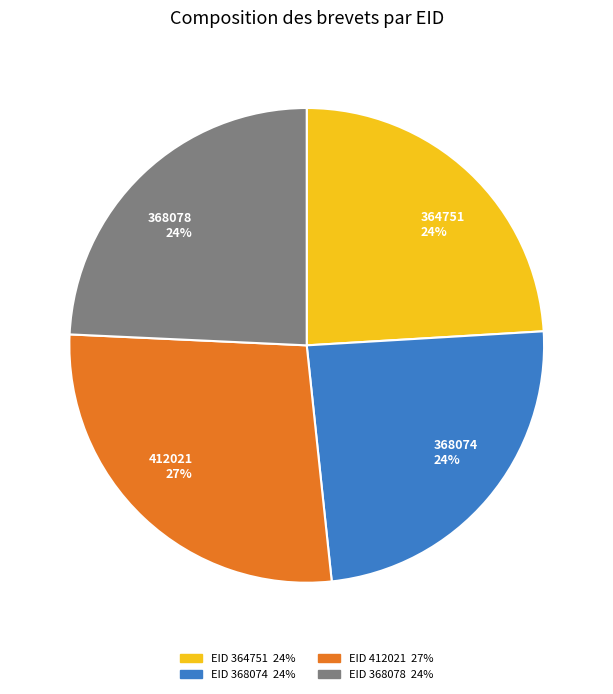

To the nearest percent, what is the difference between the largest and smallest slice percentages?

3%